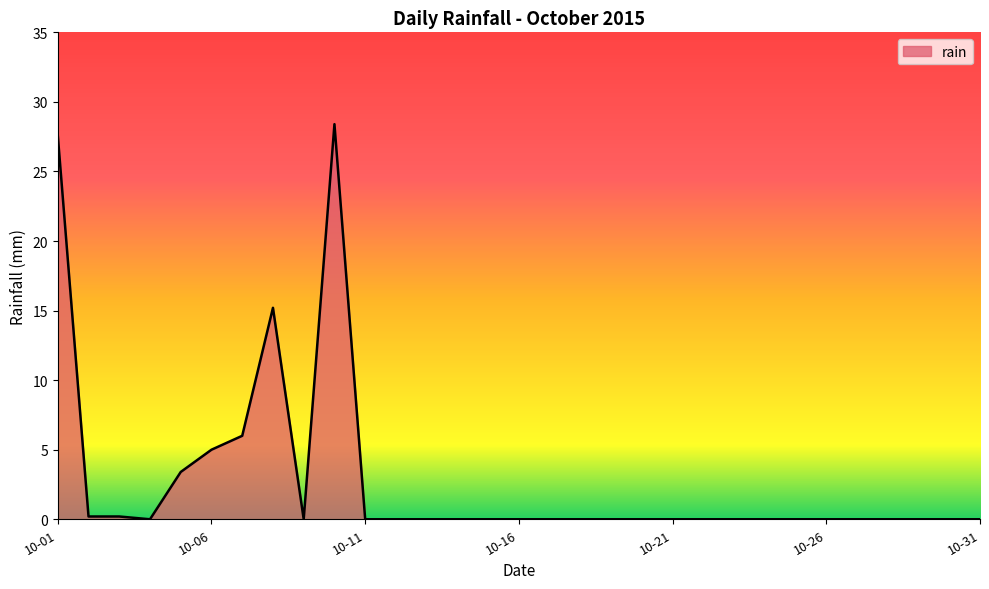

What is the difference between the maximum and minimum values?

28.4